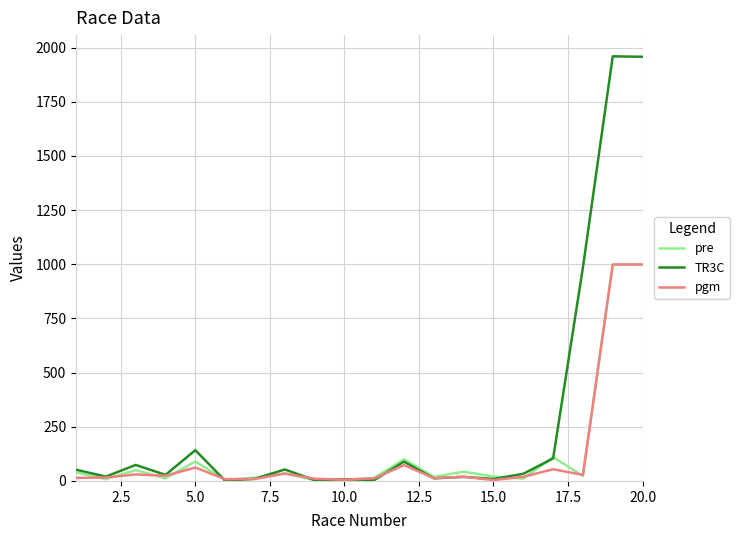

What is the minimum value for pgm?

4